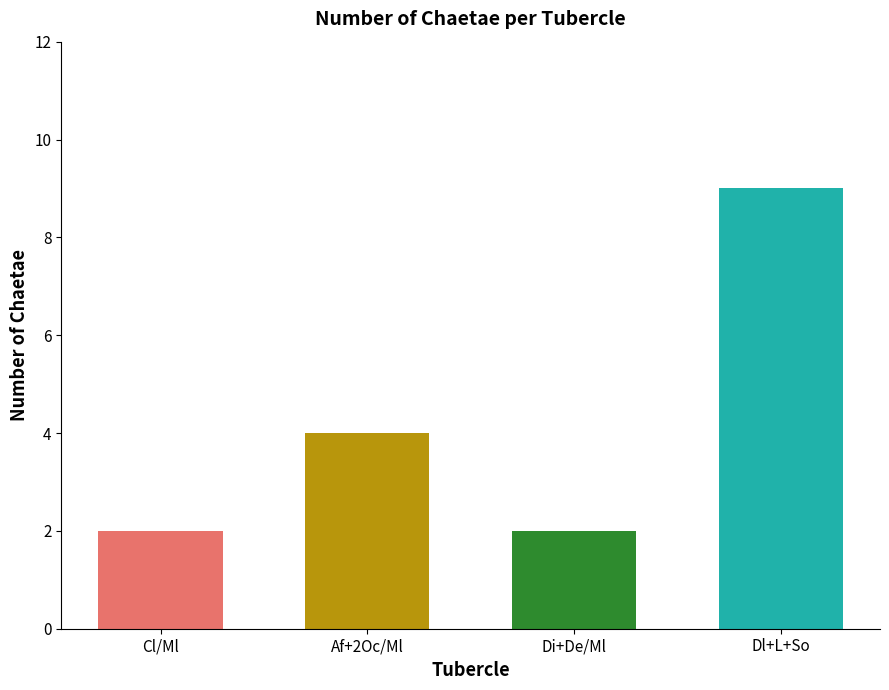

What is the maximum value shown in the chart?

9